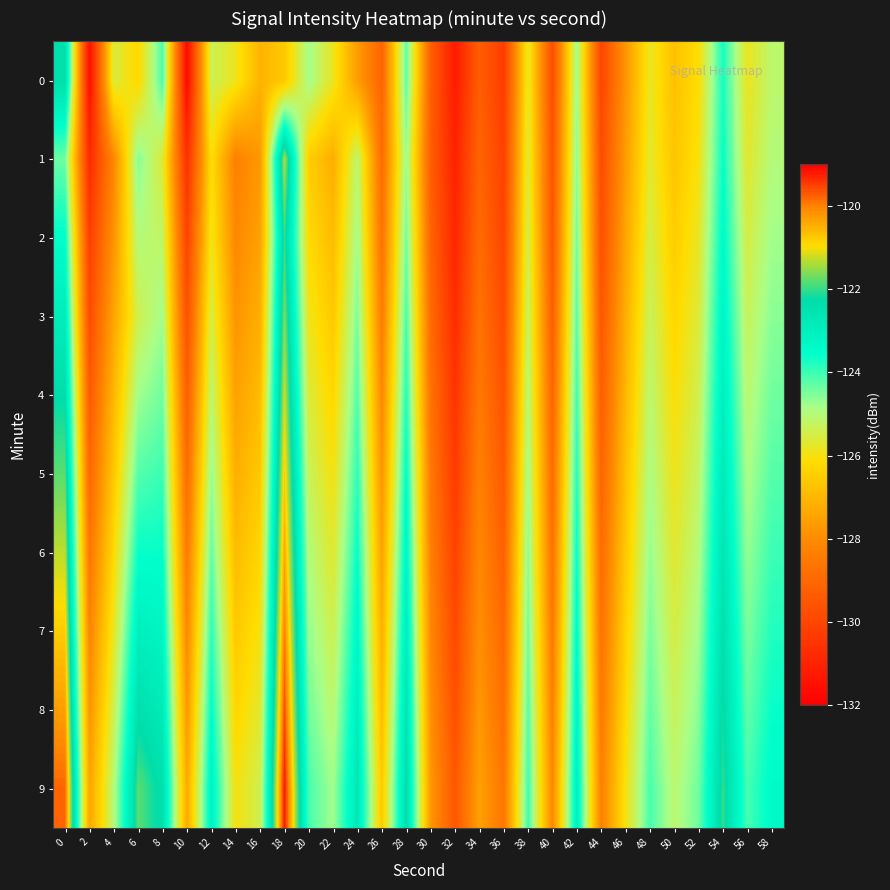

Reading left to right, transcribe all the data shown in this chart.

0: 0=-122.4	2=-131.6	4=-125.6	6=-126.3	8=-124.1	10=-131.7	12=-125.3	14=-125.9	16=-127.1	18=-126.6	20=-124.8	22=-125.8	24=-127.6	26=-129.1	28=-124.3	30=-129.2	32=-131.2	34=-129.3	36=-130.2	38=-125.8	40=-129.8	42=-124.8	44=-130.0	46=-127.8	48=-125.8	50=-126.8	52=-126.1	54=-123.7	56=-125.8	58=-125.1
1: 0=-124.4	2=-130.8	4=-128.1	6=-124.6	8=-125.6	10=-130.6	12=-126.1	14=-128.3	16=-127.7	18=-121.3	20=-126.5	22=-127.2	24=-125.1	26=-128.9	28=-124.7	30=-129.3	32=-131.0	34=-129.1	36=-130.1	38=-125.6	40=-129.6	42=-124.6	44=-129.8	46=-127.6	48=-125.7	50=-126.7	52=-126.0	54=-123.6	56=-125.7	58=-125.0
2: 0=-123.5	2=-130.2	4=-127.8	6=-125.0	8=-125.2	10=-130.1	12=-125.9	14=-128.1	16=-127.5	18=-122.0	20=-126.2	22=-126.9	24=-124.8	26=-128.7	28=-124.4	30=-129.1	32=-130.9	34=-128.9	36=-130.0	38=-125.4	40=-129.5	42=-124.4	44=-129.7	46=-127.4	48=-125.5	50=-126.5	52=-125.8	54=-123.4	56=-125.5	58=-124.8
3: 0=-122.9	2=-129.8	4=-127.4	6=-125.4	8=-124.8	10=-129.7	12=-125.5	14=-127.8	16=-127.2	18=-121.6	20=-125.9	22=-126.6	24=-124.5	26=-128.4	28=-124.1	30=-128.9	32=-130.7	34=-128.7	36=-129.8	38=-125.2	40=-129.3	42=-124.2	44=-129.5	46=-127.2	48=-125.3	50=-126.3	52=-125.6	54=-123.2	56=-125.3	58=-124.6
4: 0=-122.3	2=-129.4	4=-127.0	6=-124.8	8=-124.4	10=-129.3	12=-125.1	14=-127.5	16=-126.9	18=-121.2	20=-125.6	22=-126.3	24=-124.2	26=-128.1	28=-123.8	30=-128.7	32=-130.5	34=-128.5	36=-129.6	38=-125.0	40=-129.1	42=-124.0	44=-129.3	46=-127.0	48=-125.1	50=-126.1	52=-125.4	54=-123.0	56=-125.1	58=-124.4
5: 0=-121.8	2=-129.0	4=-126.6	6=-124.2	8=-124.0	10=-128.9	12=-124.7	14=-127.2	16=-126.6	18=-120.8	20=-125.3	22=-126.0	24=-123.9	26=-127.8	28=-123.5	30=-128.5	32=-130.3	34=-128.3	36=-129.4	38=-124.8	40=-128.9	42=-123.8	44=-129.1	46=-126.8	48=-124.9	50=-125.9	52=-125.2	54=-122.8	56=-124.9	58=-124.2
6: 0=-121.3	2=-128.6	4=-126.2	6=-123.6	8=-123.6	10=-128.5	12=-124.3	14=-126.9	16=-126.3	18=-120.4	20=-125.0	22=-125.7	24=-123.6	26=-127.5	28=-123.2	30=-128.3	32=-130.1	34=-128.1	36=-129.2	38=-124.6	40=-128.7	42=-123.6	44=-128.9	46=-126.6	48=-124.7	50=-125.7	52=-125.0	54=-122.6	56=-124.7	58=-124.0
7: 0=-120.8	2=-128.2	4=-125.8	6=-123.0	8=-123.2	10=-128.1	12=-123.9	14=-126.6	16=-126.0	18=-120.0	20=-124.7	22=-125.4	24=-123.3	26=-127.2	28=-122.9	30=-128.1	32=-129.9	34=-127.9	36=-129.0	38=-124.4	40=-128.5	42=-123.4	44=-128.7	46=-126.4	48=-124.5	50=-125.5	52=-124.8	54=-122.4	56=-124.5	58=-123.8
8: 0=-120.3	2=-127.8	4=-125.4	6=-122.4	8=-122.8	10=-127.7	12=-123.5	14=-126.3	16=-125.7	18=-119.6	20=-124.4	22=-125.1	24=-123.0	26=-126.9	28=-122.6	30=-127.9	32=-129.7	34=-127.7	36=-128.8	38=-124.2	40=-128.3	42=-123.2	44=-128.5	46=-126.2	48=-124.3	50=-125.3	52=-124.6	54=-122.2	56=-124.3	58=-123.6
9: 0=-119.8	2=-127.4	4=-125.0	6=-121.8	8=-122.4	10=-127.3	12=-123.1	14=-126.0	16=-125.4	18=-119.2	20=-124.1	22=-124.8	24=-122.7	26=-126.6	28=-122.3	30=-127.7	32=-129.5	34=-127.5	36=-128.6	38=-124.0	40=-128.1	42=-123.0	44=-128.3	46=-126.0	48=-124.1	50=-125.1	52=-124.4	54=-122.0	56=-124.1	58=-123.4